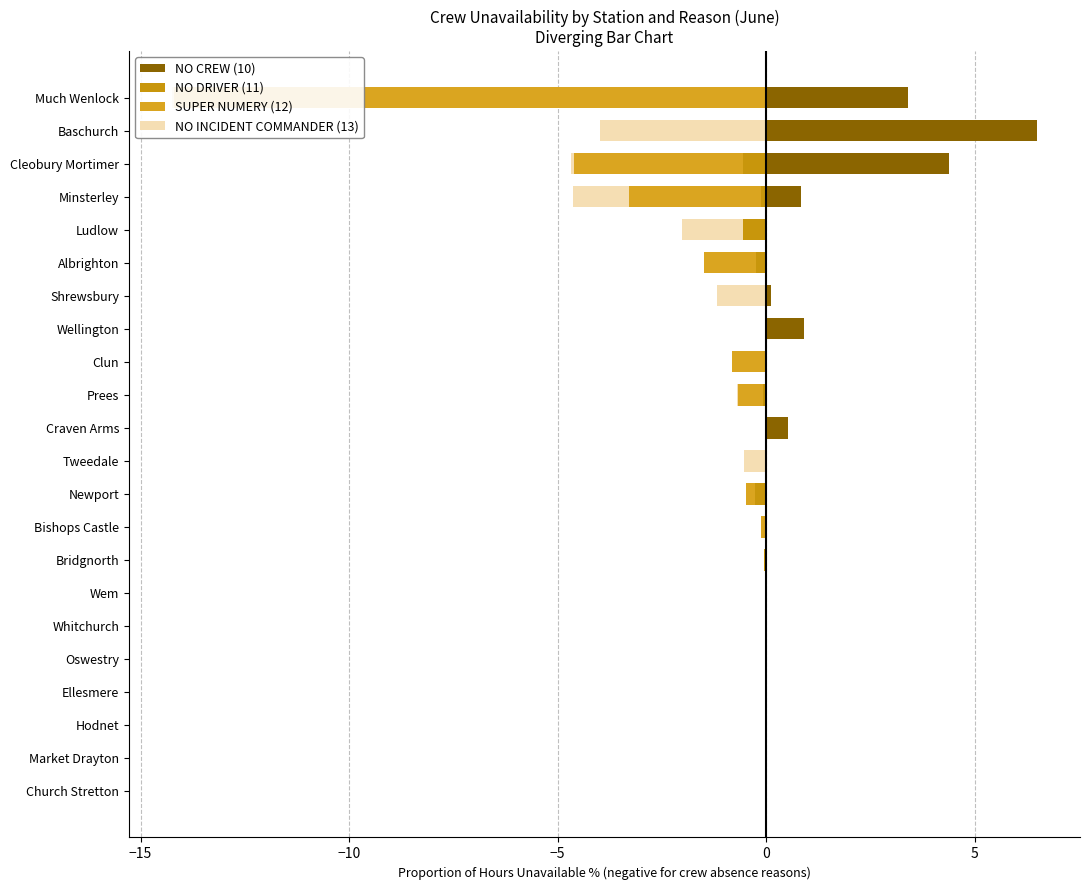

True or false: SUPER NUMERY (12) has a value of 0.0 at Tweedale.

True